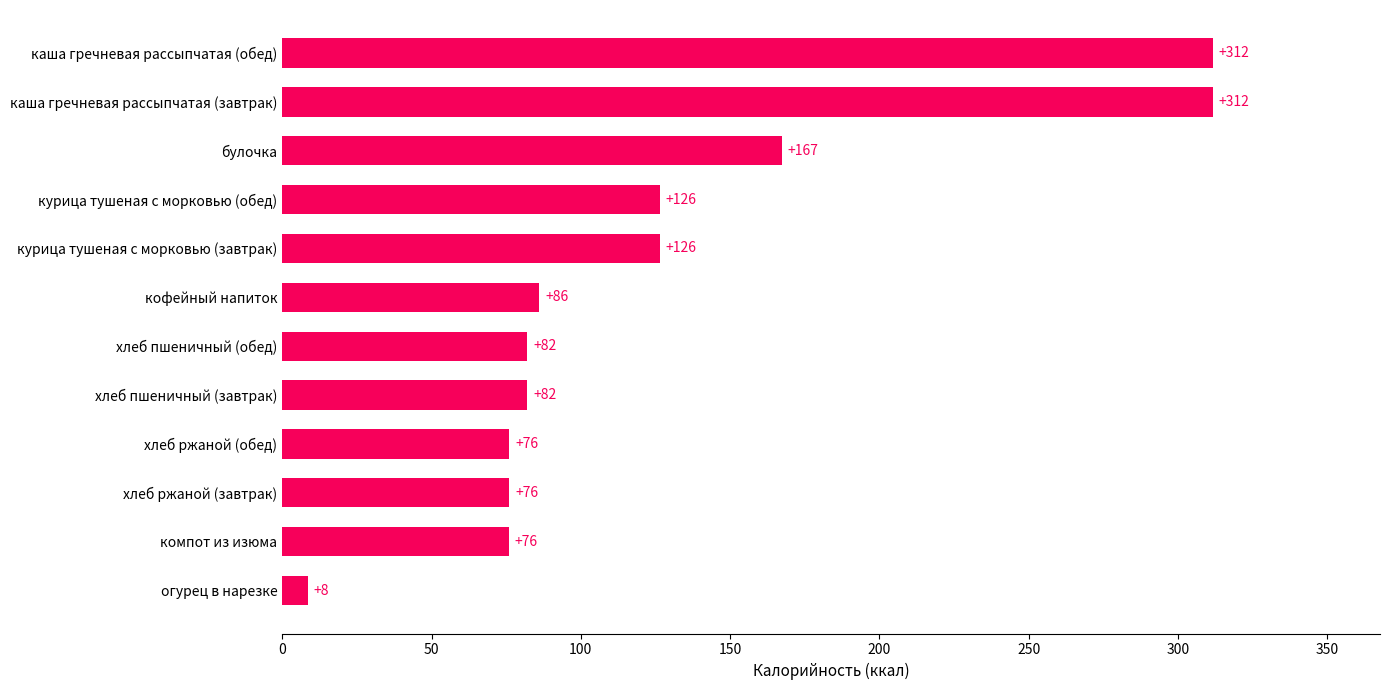

Between булочка and компот из изюма, which is larger?

булочка